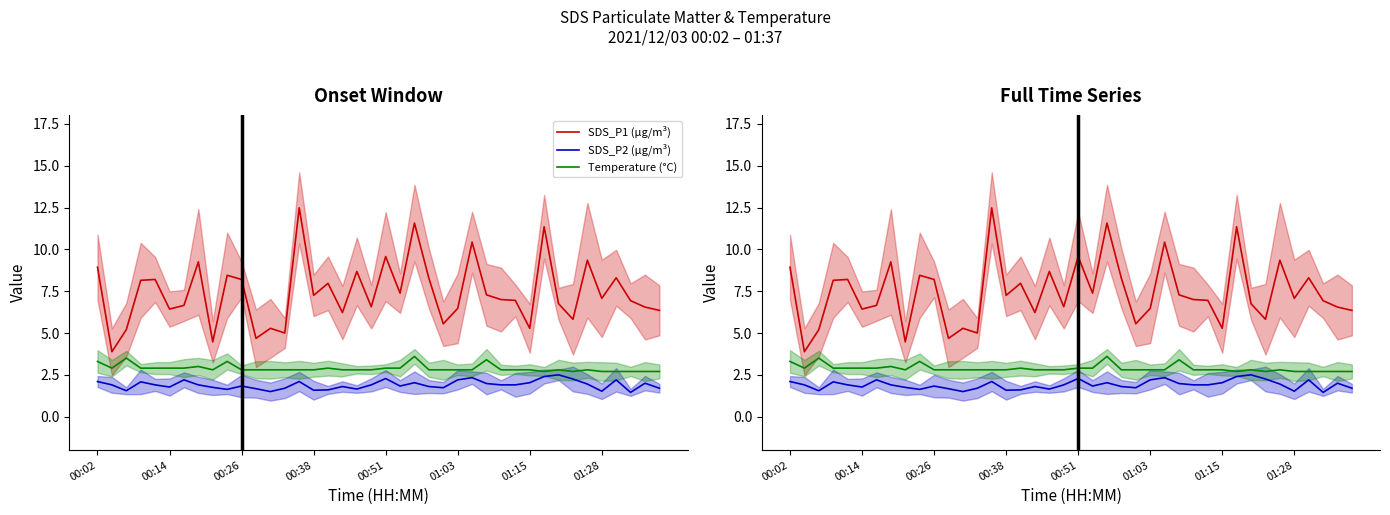

Is the value of SDS_P2 (µg/m³) at 01:28 greater than the value of Temperature (°C) at 15?

No